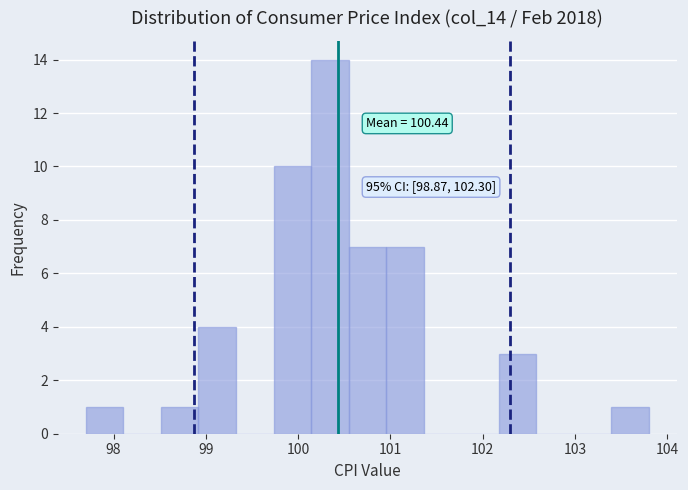

Over which range of the x-axis is the bar tallest?

100.1 to 100.5